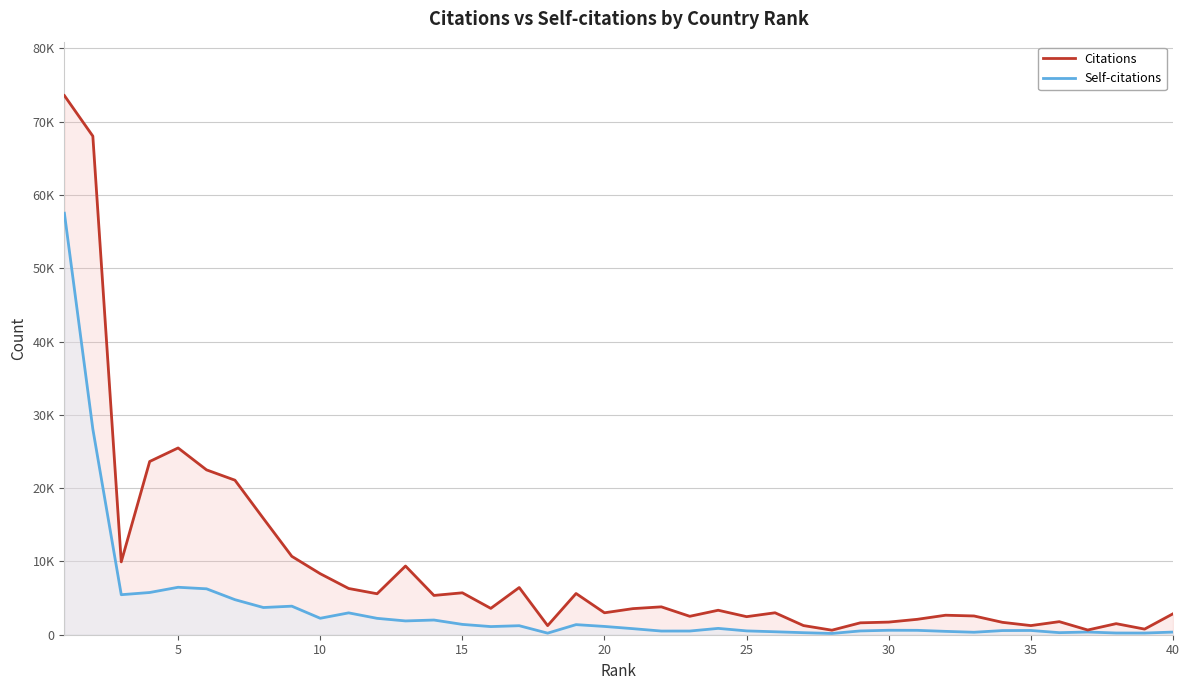

What is the maximum value for Self-citations?

57514